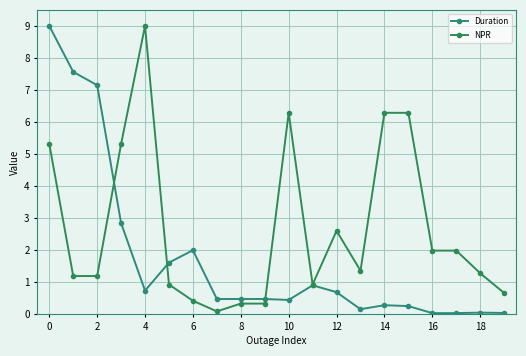

How many lines are shown in the chart?

2